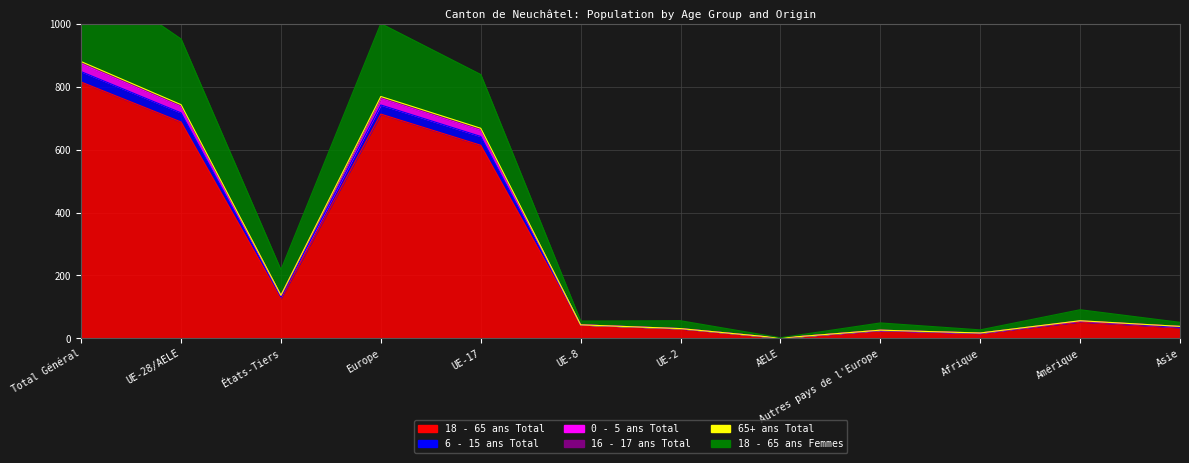

Is it true that 18 - 65 ans Total equals 13 at Autres pays de l'Europe?

False